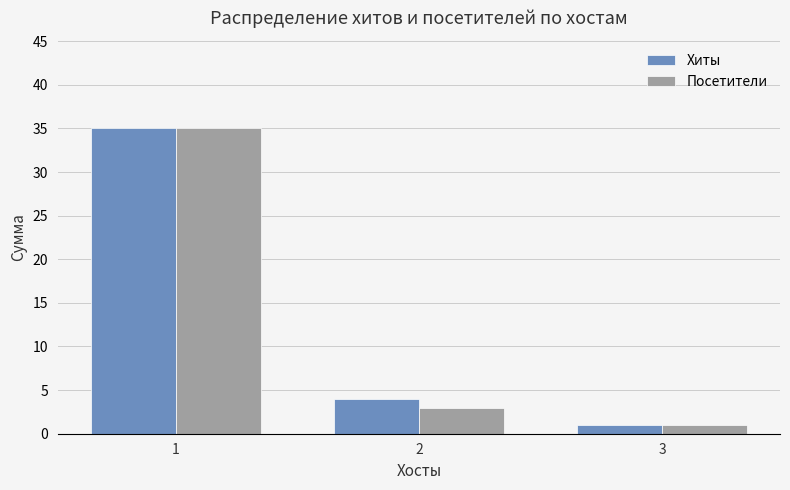

At which label does Посетители first exceed 3?

1